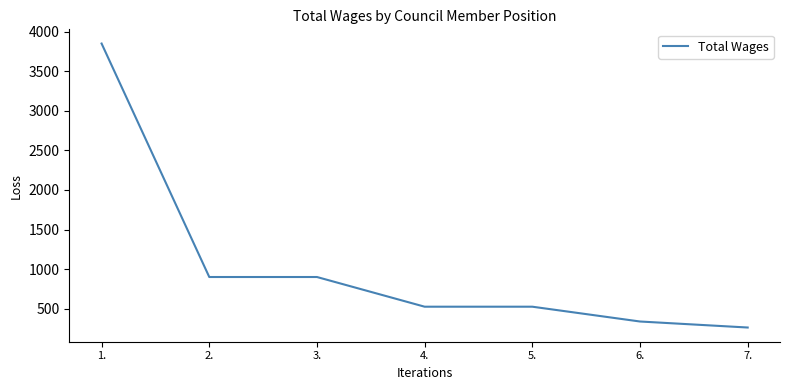

What is the difference between the maximum and minimum values?

3587